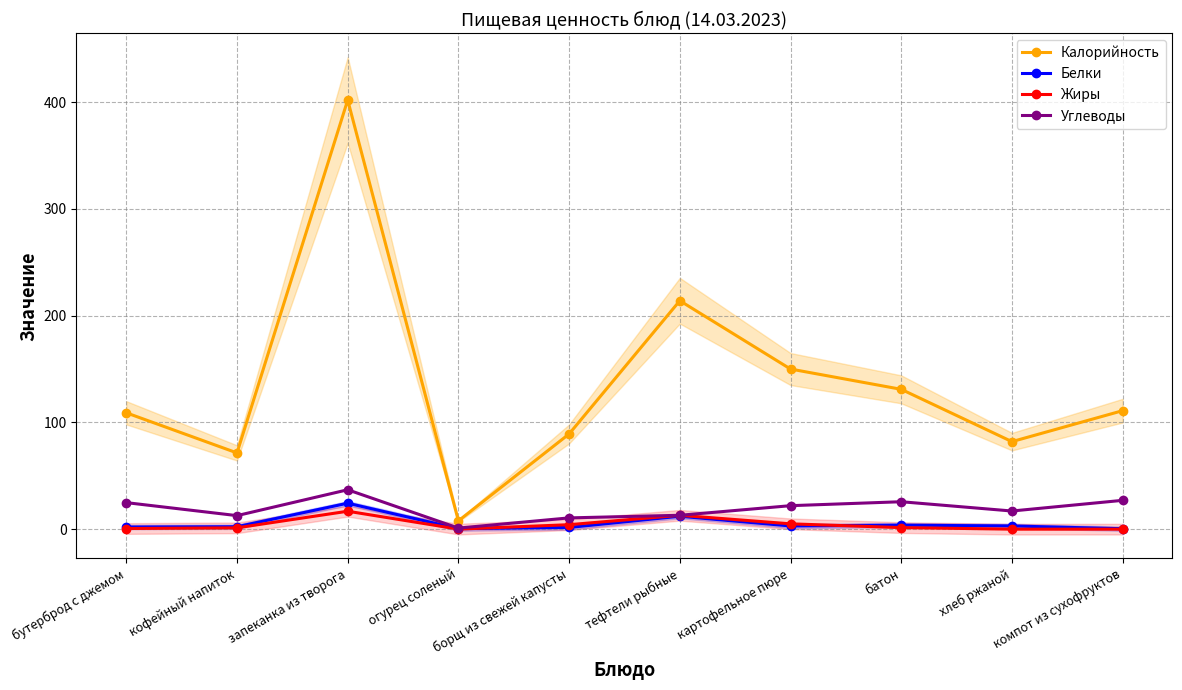

Which has a higher value, компот из сухофруктов or борщ из свежей капусты?

компот из сухофруктов